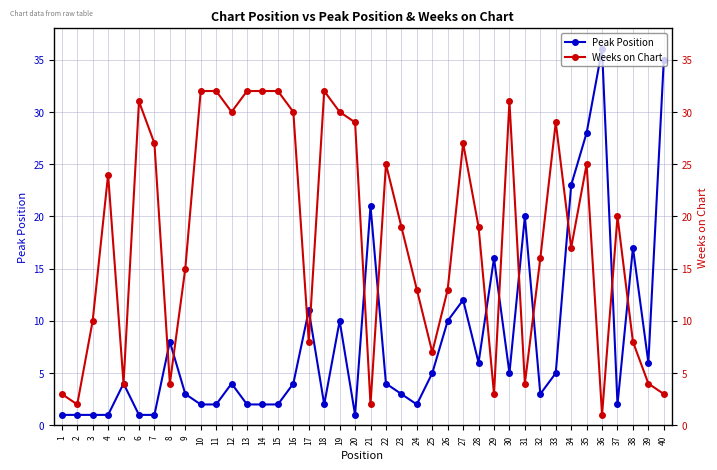

Between 4 and 10, which series saw the biggest shift?

Weeks on Chart